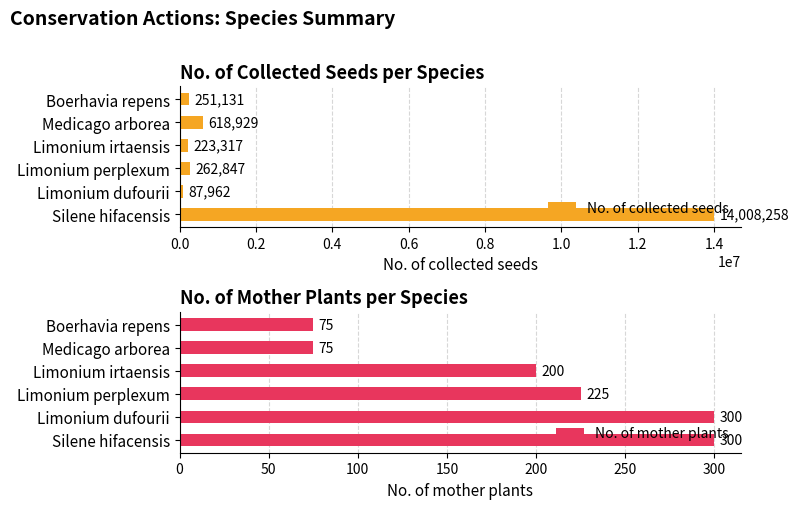

Reading left to right, extract all data points from this chart.

No. of collected seeds: 14008258	87962	262847	223317	618929	251131
No. of mother plants: 300	300	225	200	75	75